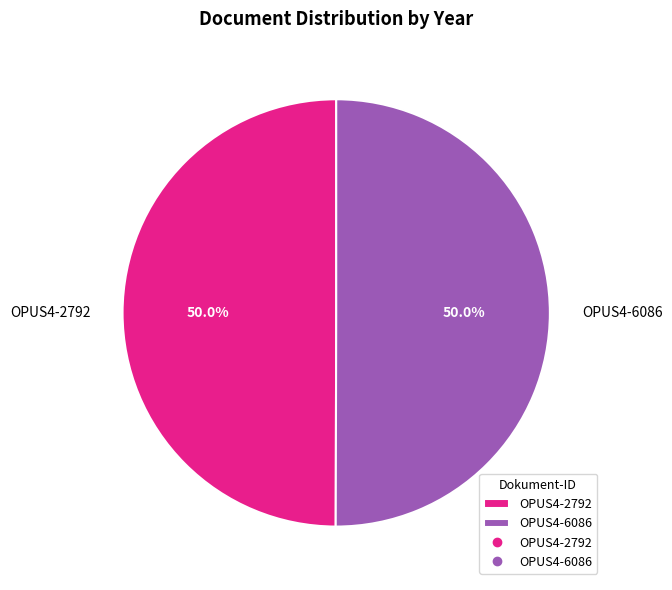

What is the ratio of the value at OPUS4-2792 to the value at OPUS4-6086?

1.0